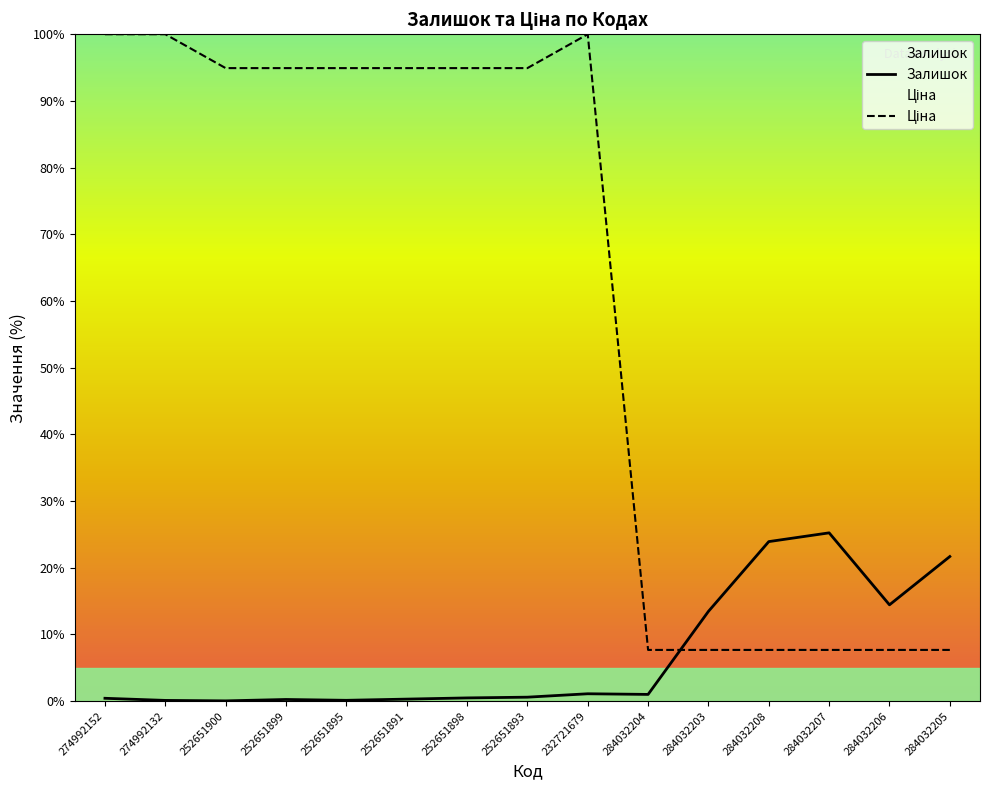

How many lines are shown in the chart?

2